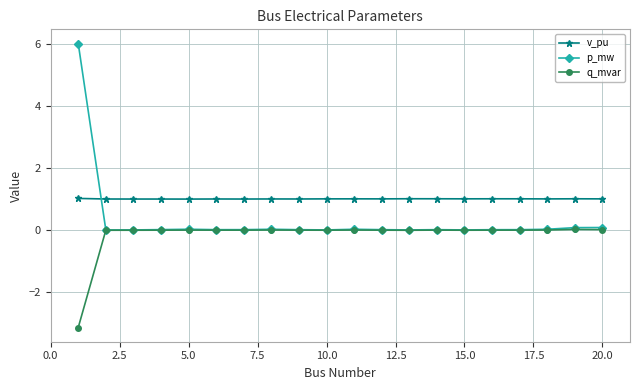

What is the minimum value shown in the chart?

-3.1